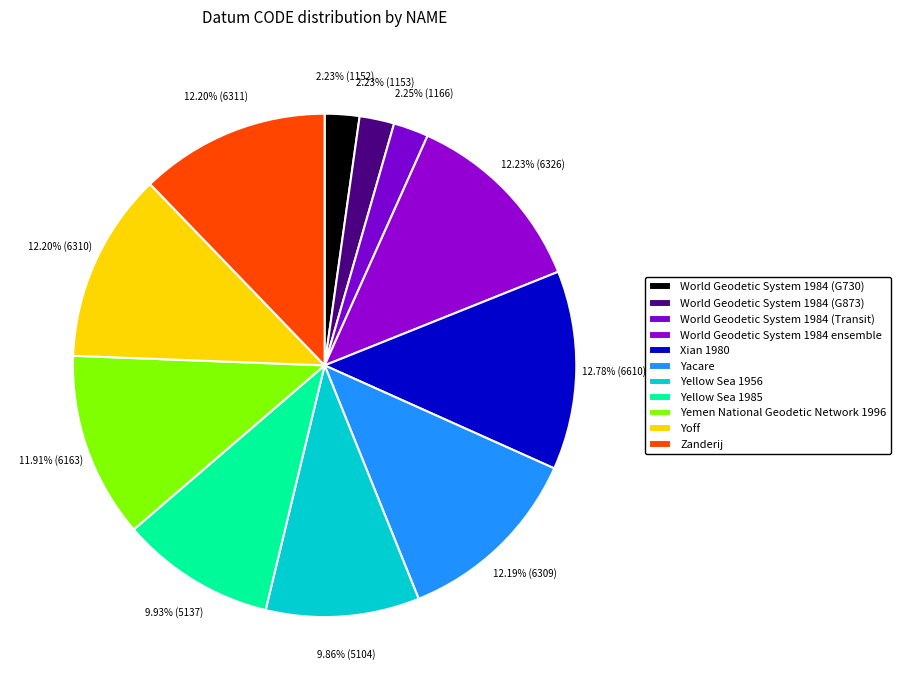

Is it true that Yellow Sea 1985 is 20% of the pie?

False